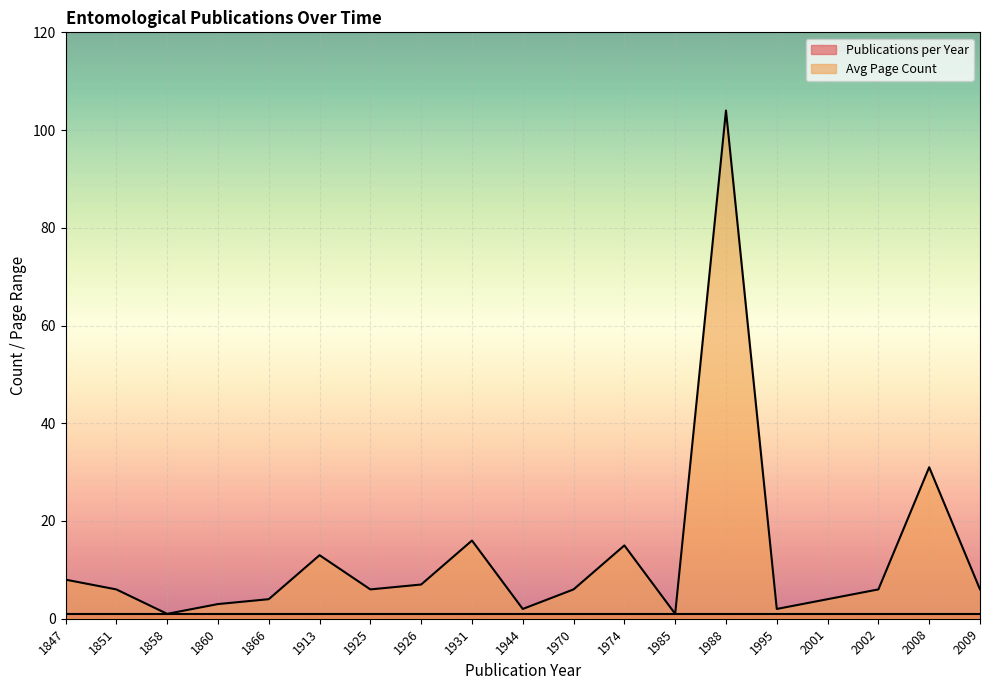

Where does the data first go above 6?

1847